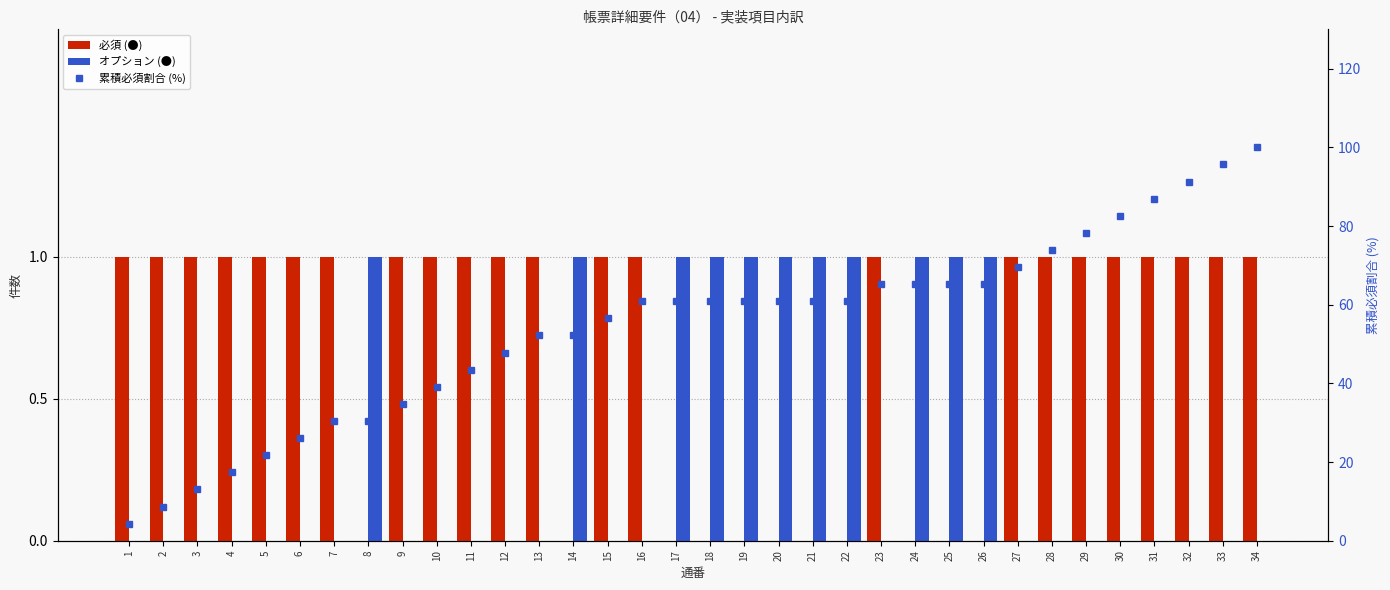

Between 31 and 32, which is larger?

31